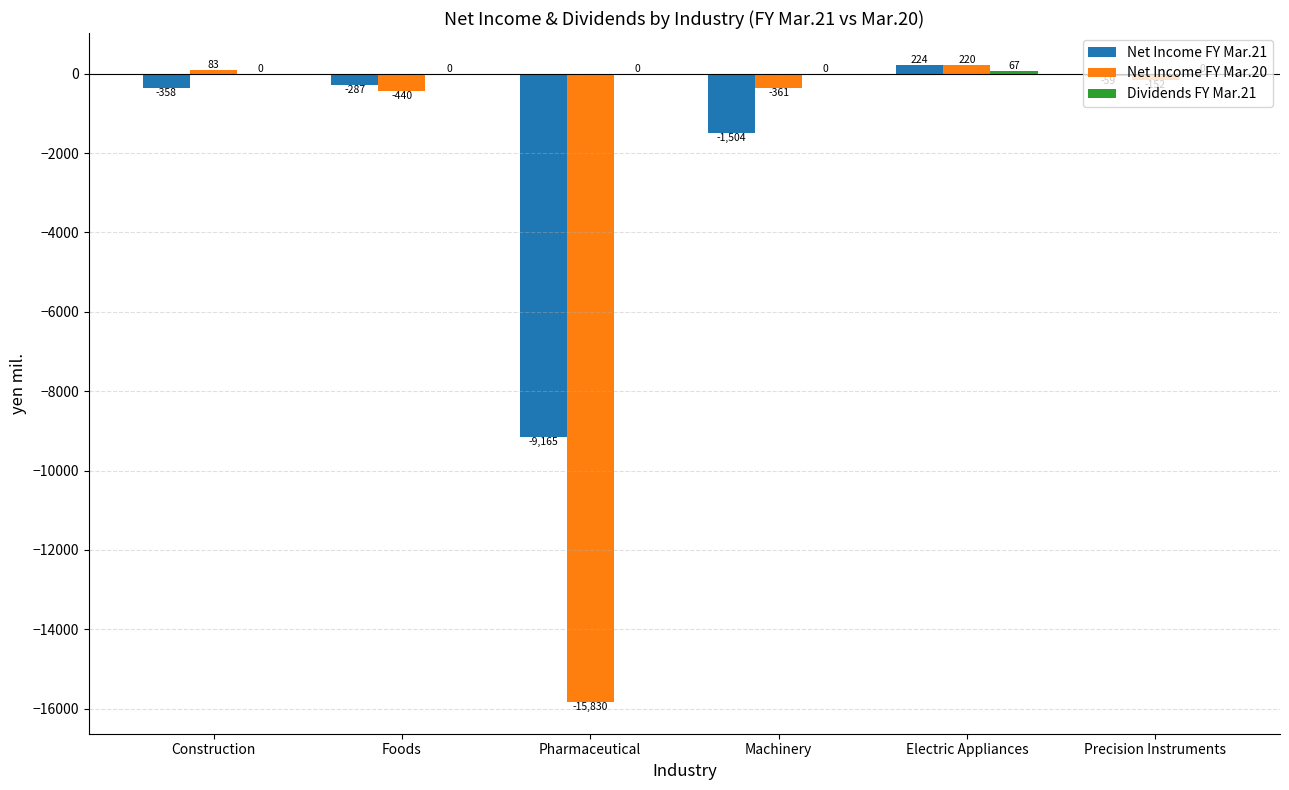

Which category has the highest value across all series?

Electric Appliances